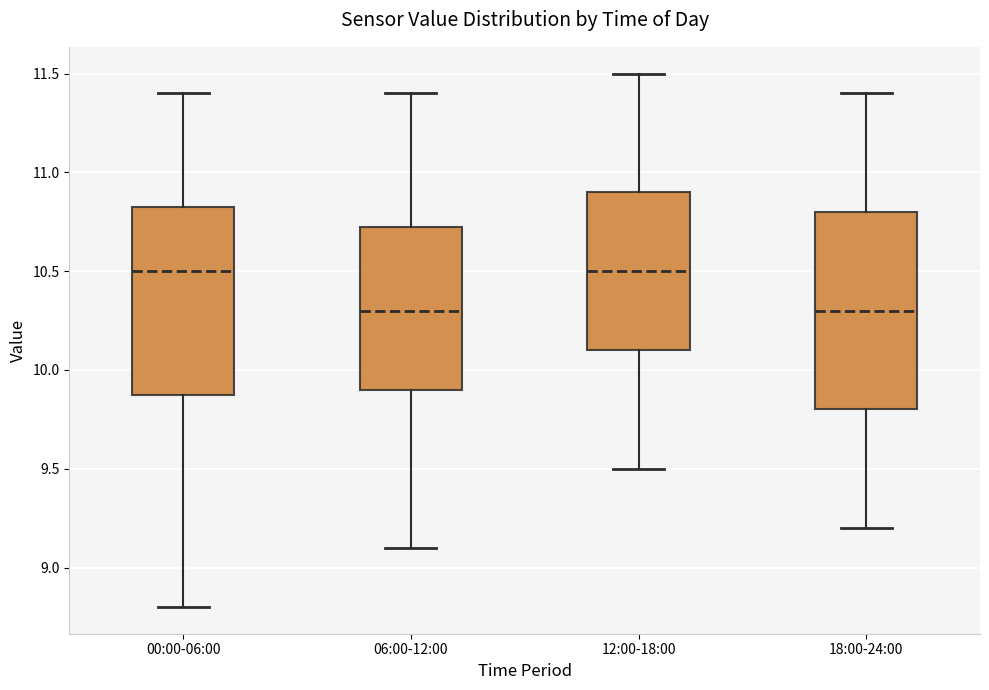

Where does the median line of the box for 18:00-24:00 sit on the y-axis? The values are not printed on the chart, so give them approximately, as read against the axis.

10.30